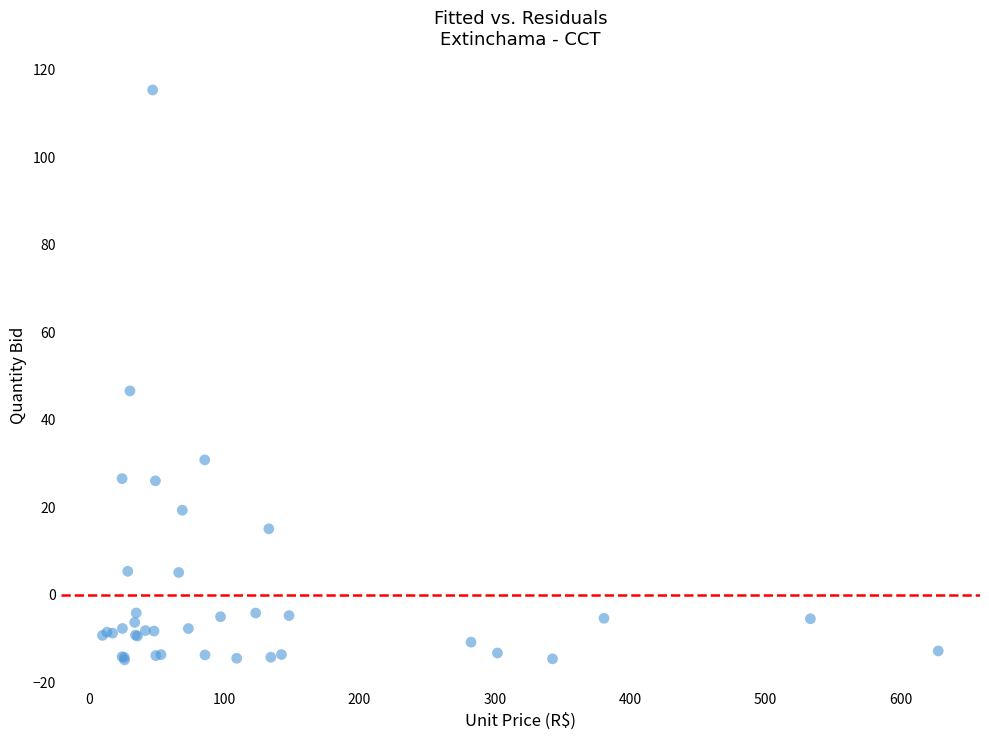

What Y value in the scatter plot is closest to 50?

46.6